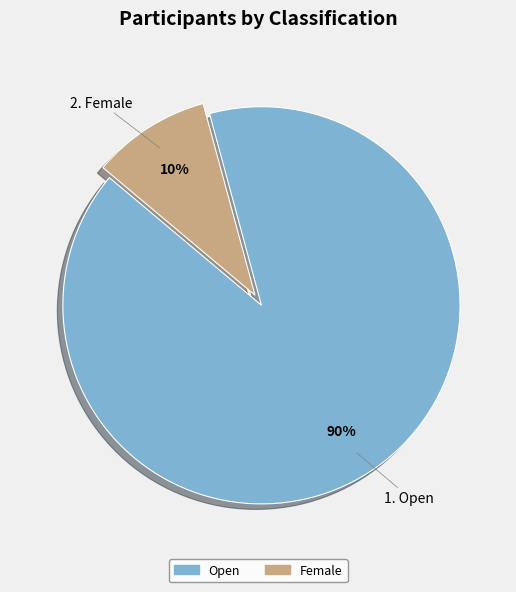

Is there a majority slice in this chart?

Yes